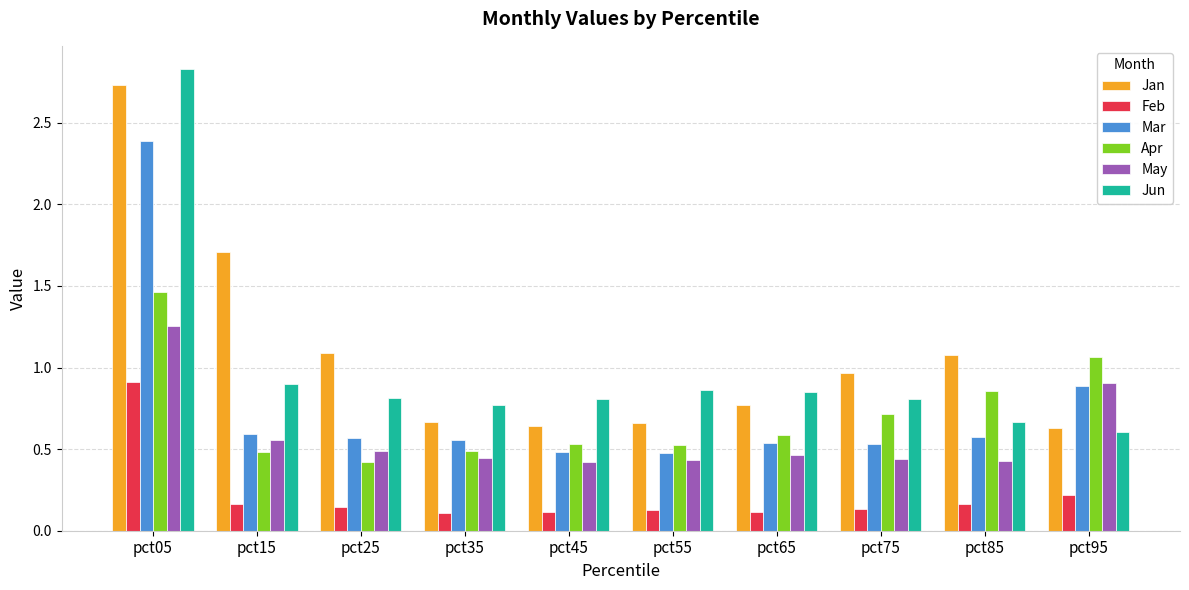

The Mar series shows 0.8 at pct15. True or false?

False